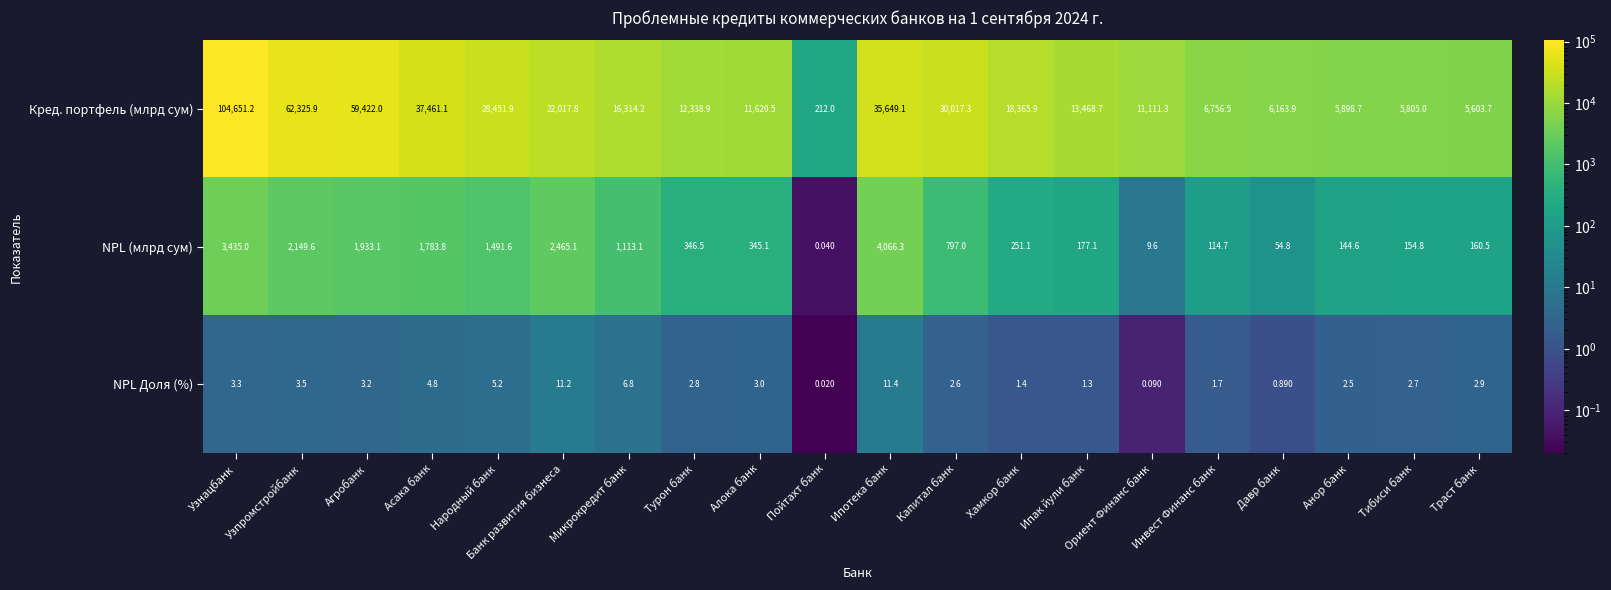

At Хамкор банк, list the series in order from largest to smallest.

Кред. портфель (млрд сум), NPL (млрд сум), NPL Доля (%)